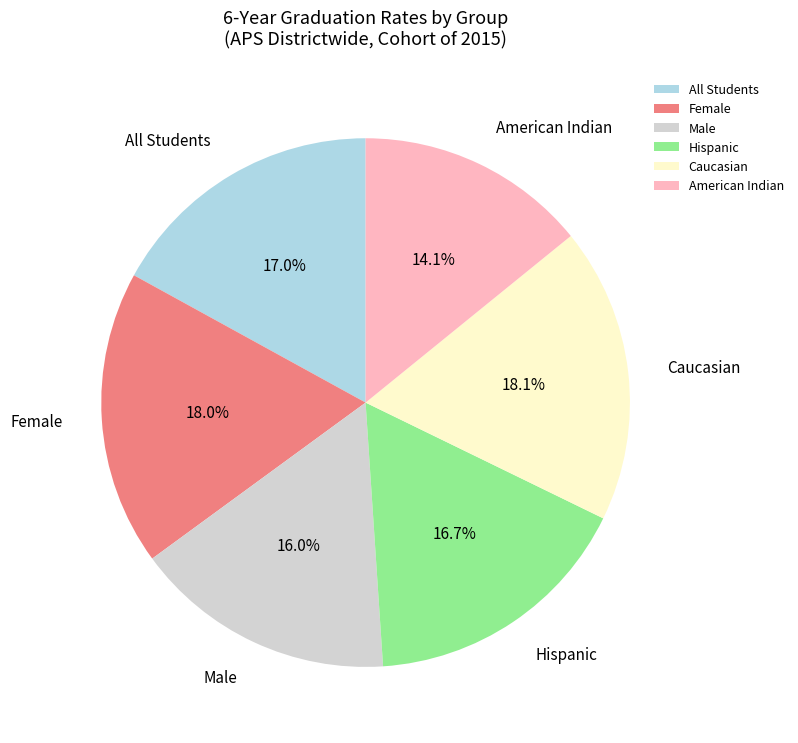

True or false: Hispanic accounts for 8% of the total.

False